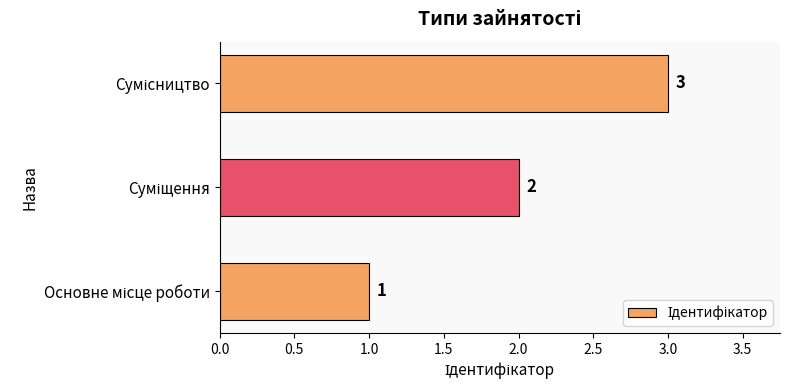

What is the sum of all values?

6